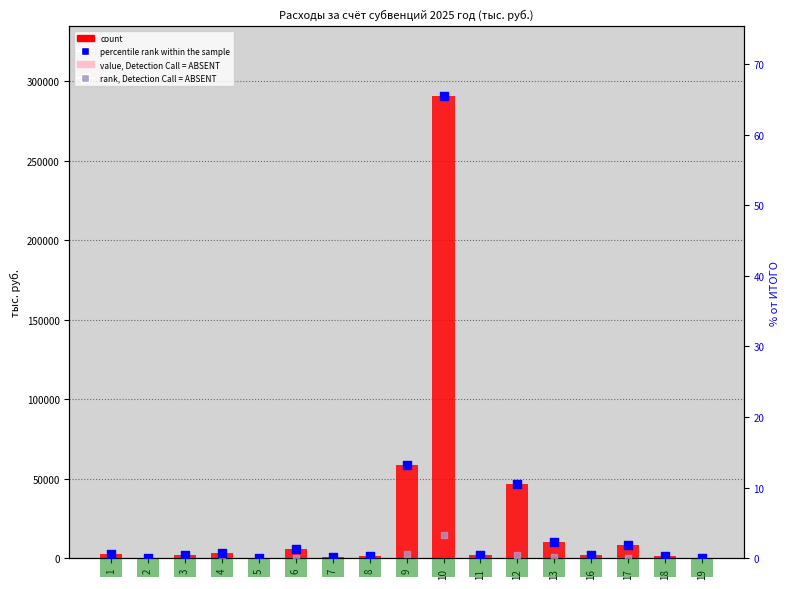

At which category is the sum across all series the highest?

10